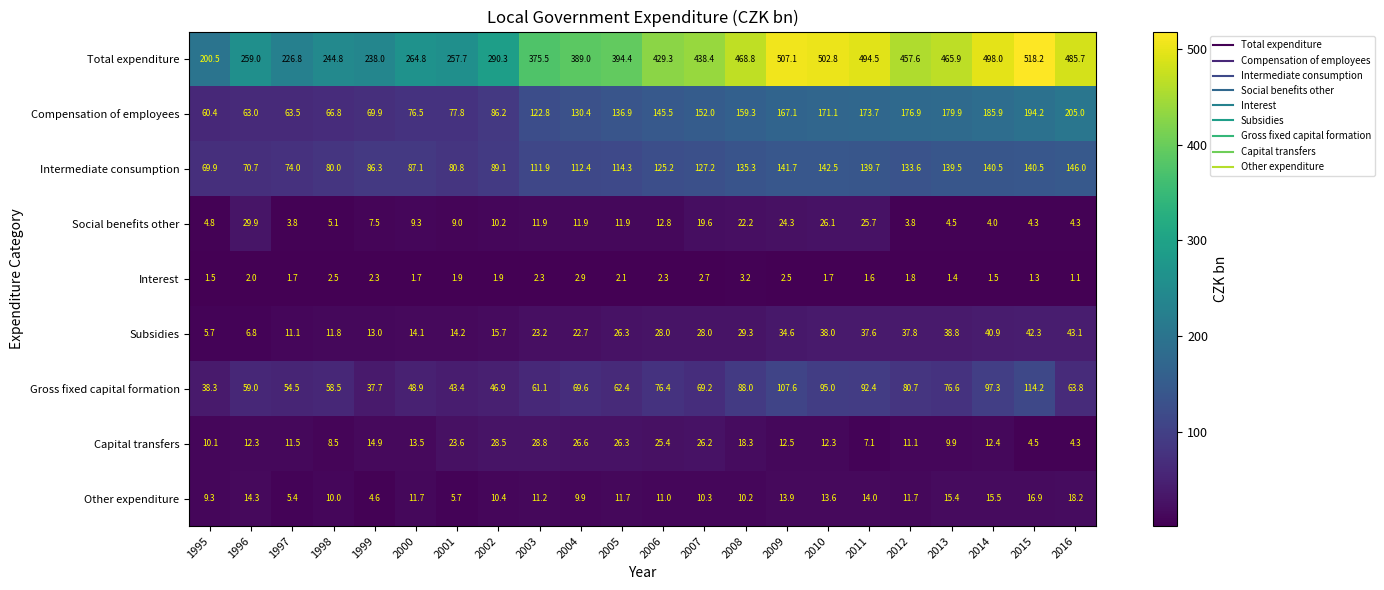

Where does the Social benefits other series first go above 10?

1996